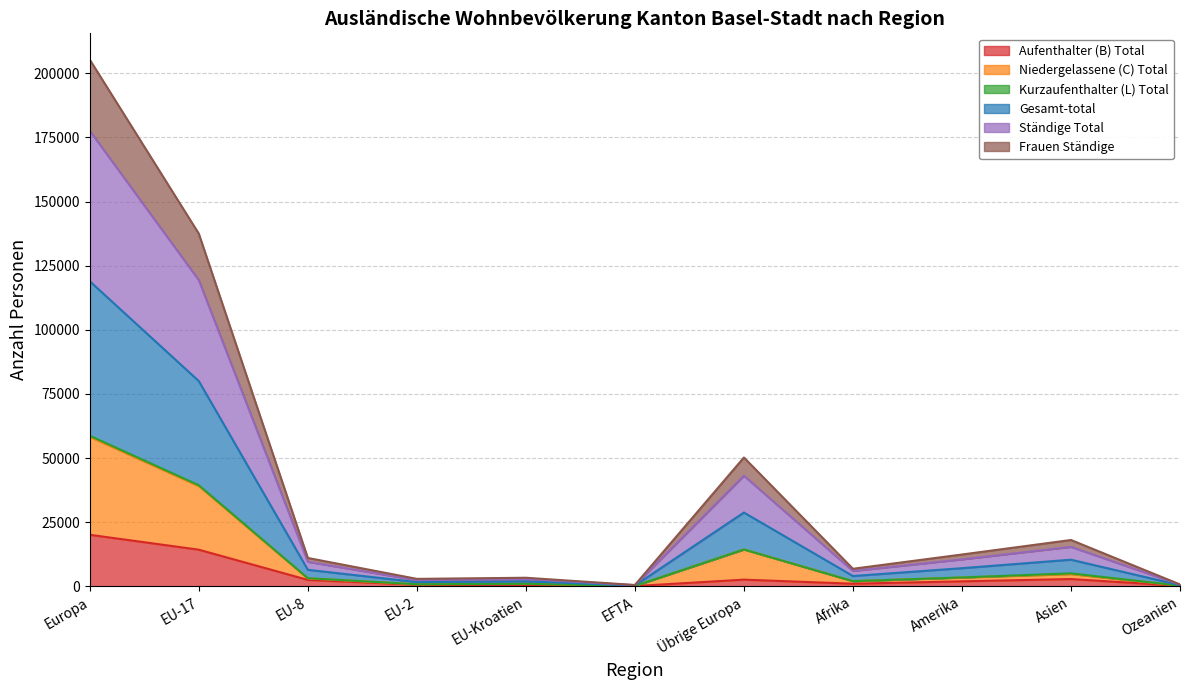

True or false: Frauen Ständige and Gesamt-total intersect in this chart.

False